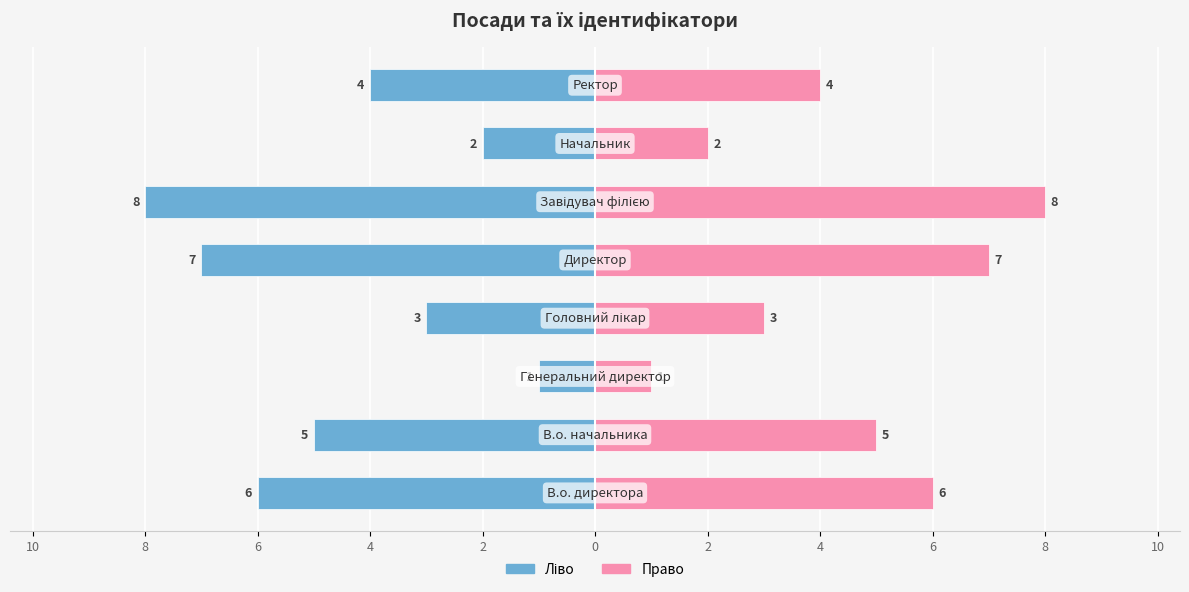

How many bars are there in each group?

2